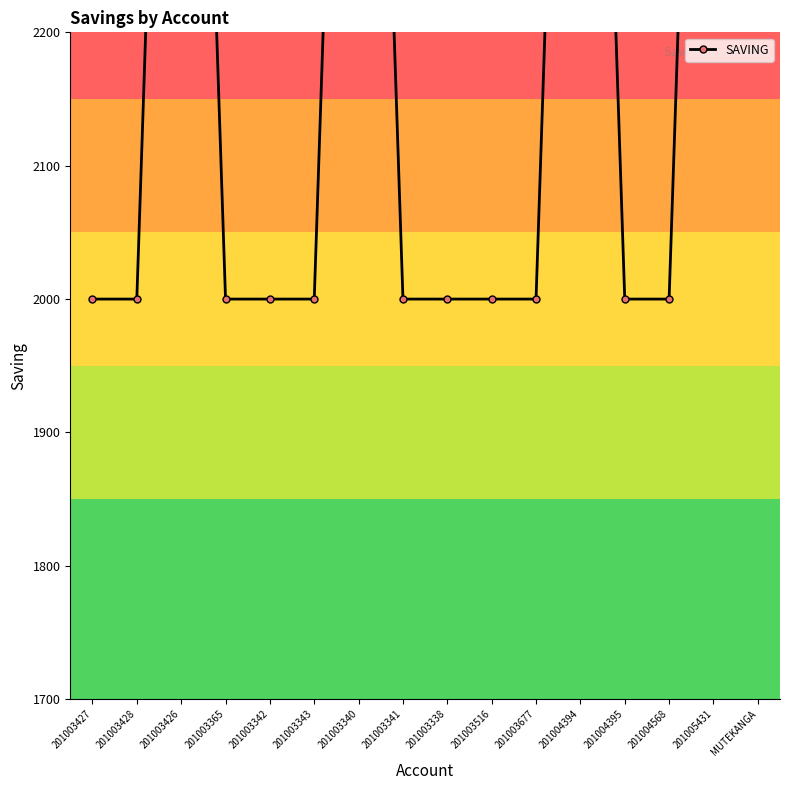

Rank the categories by value from highest to lowest.

201003426, 201003340, 201004394, 201005431, MUTEKANGA, 201003427, 201003428, 201003365, 201003342, 201003343, 201003341, 201003338, 201003516, 201003677, 201004395, 201004568